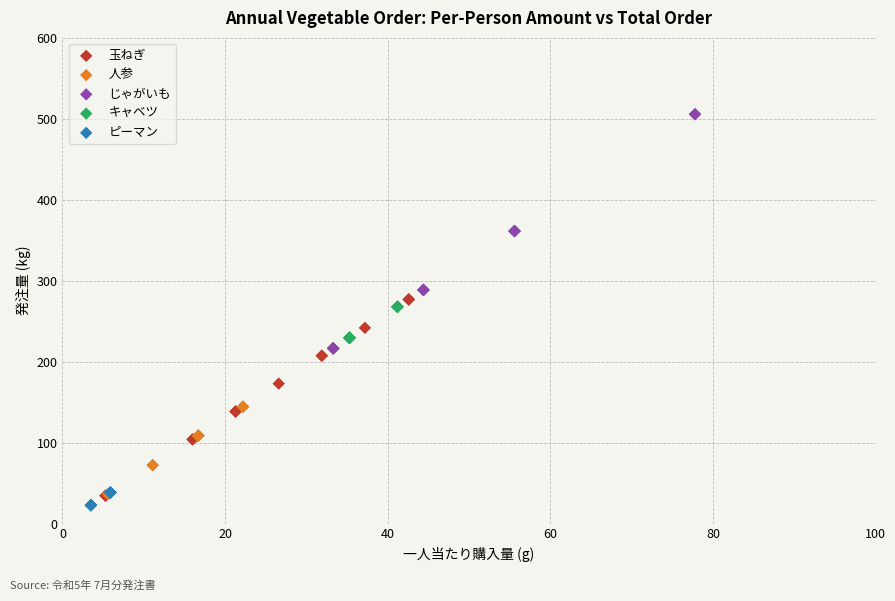

Which series contains the highest Y value?

じゃがいも